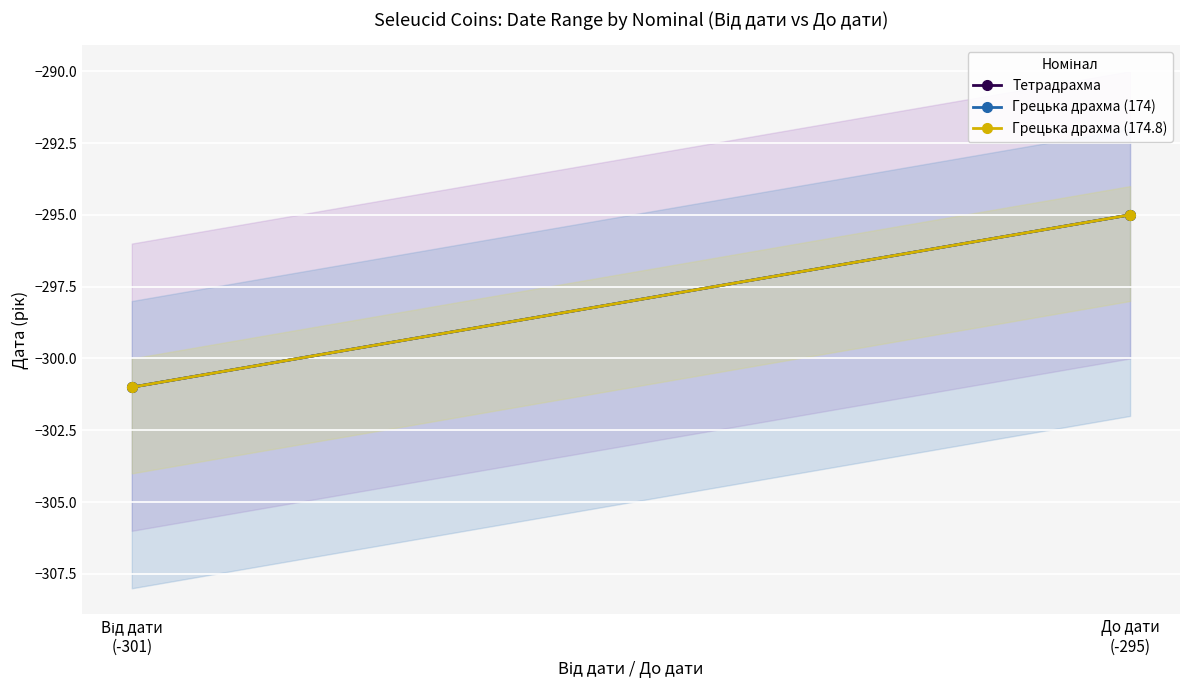

Reading left to right, transcribe all the data shown in this chart.

Тетрадрахма: Від дати
(-301)=-301	До дати
(-295)=-295
Грецька драхма (174): Від дати
(-301)=-301	До дати
(-295)=-295
Грецька драхма (174.8): Від дати
(-301)=-301	До дати
(-295)=-295